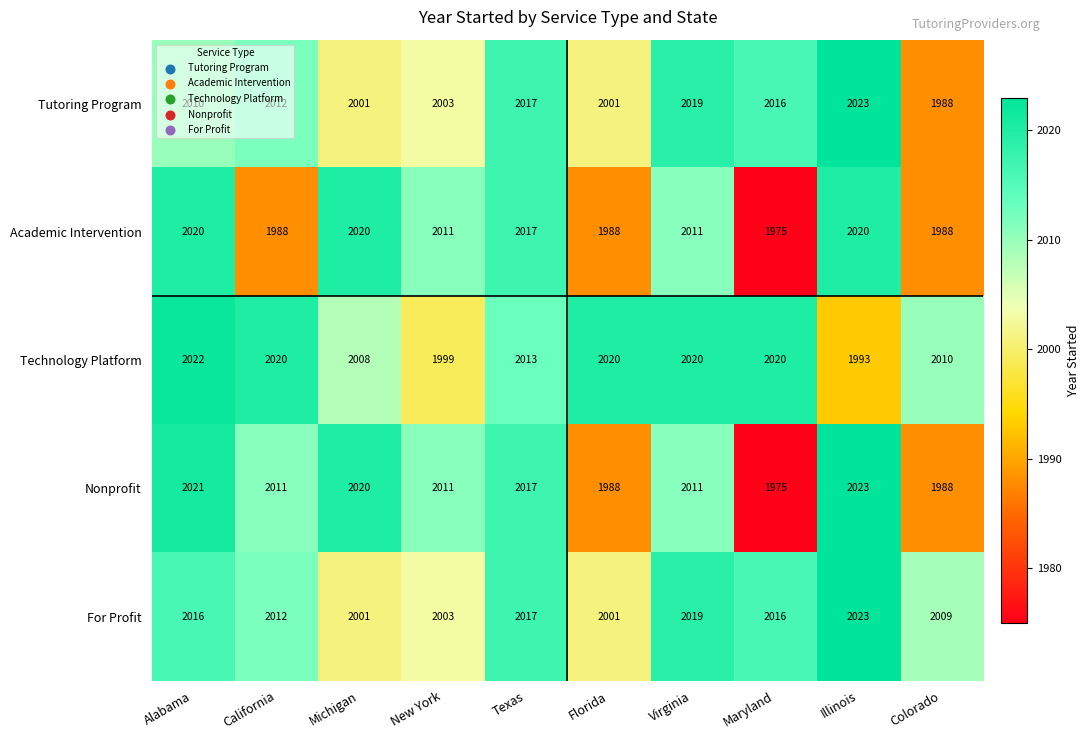

Which label corresponds to the smallest value in the chart?

Maryland